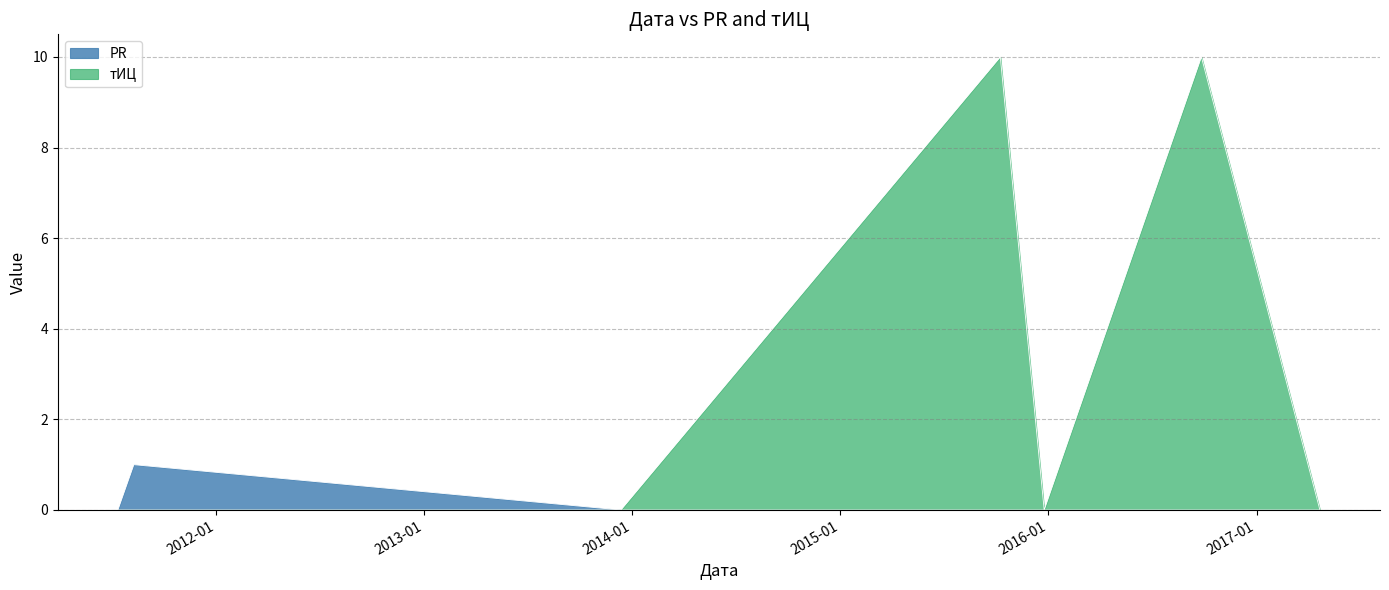

Rank the series at 2011-07-13 from lowest to highest value.

PR, тИЦ